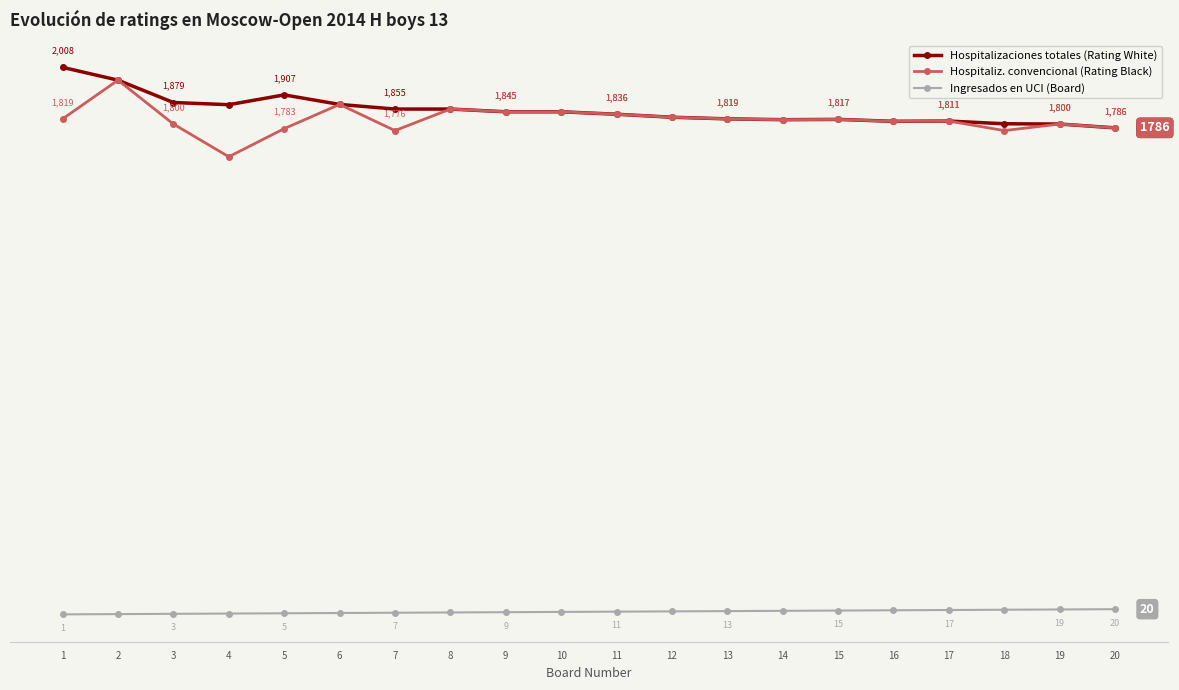

True or false: Ingresados en UCI (Board) and Hospitaliz. convencional (Rating Black) cross at least once.

False